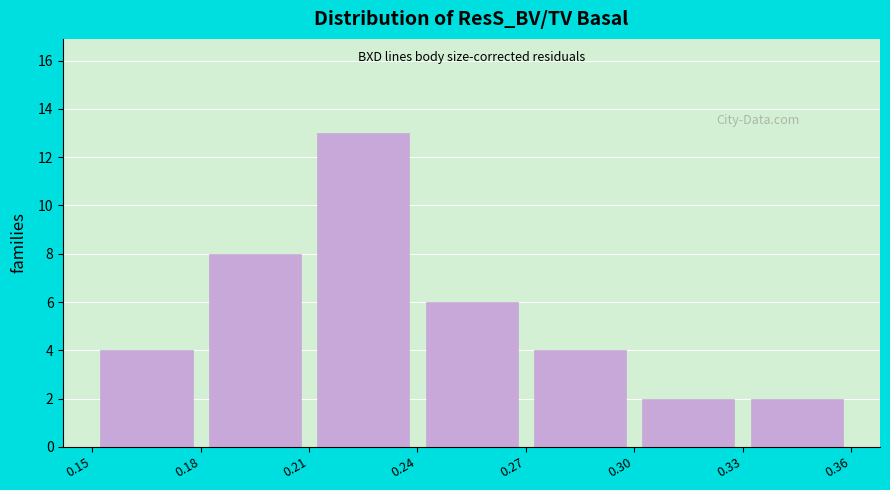

Over which range of the x-axis is the bar tallest?

0.21 to 0.24